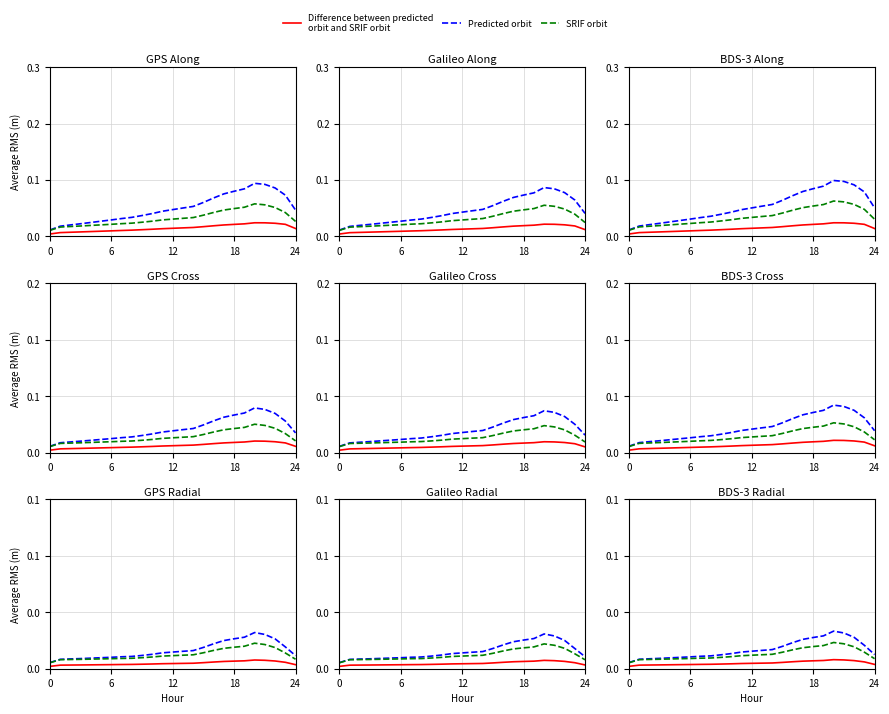

The value of SRIF orbit at 6 is 0.0. True or false?

True